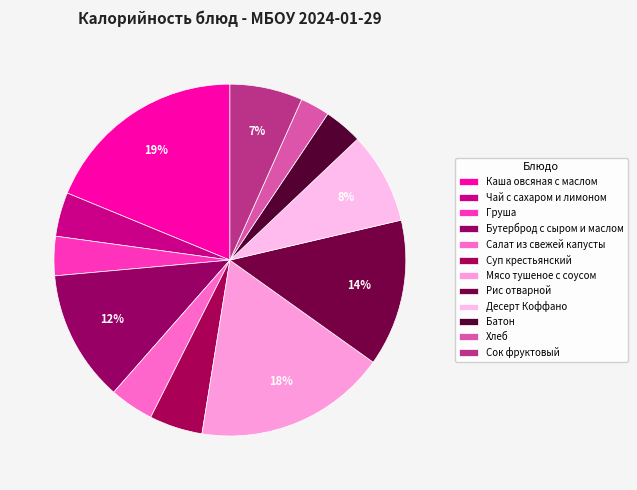

Count the number of slices in the pie.

12